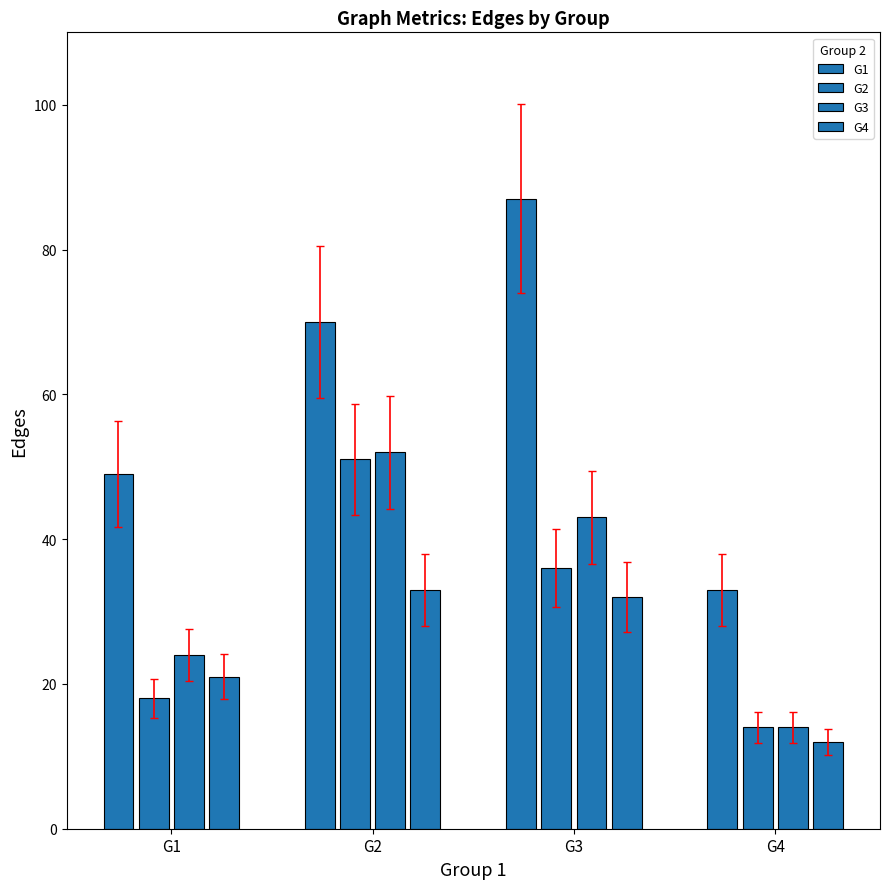

Are the bars horizontal?

No